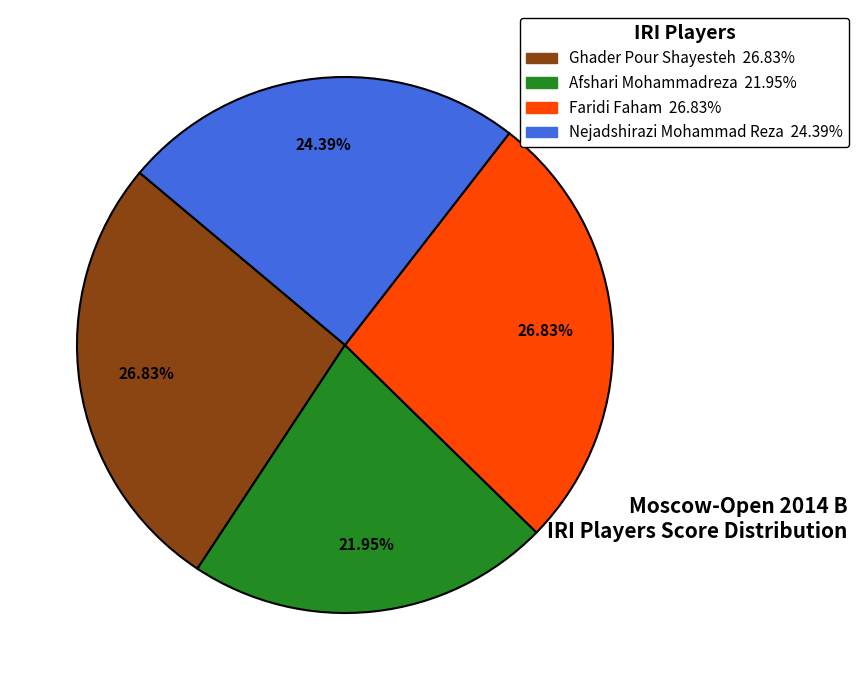

Is there any slice that represents more than half of the pie?

No